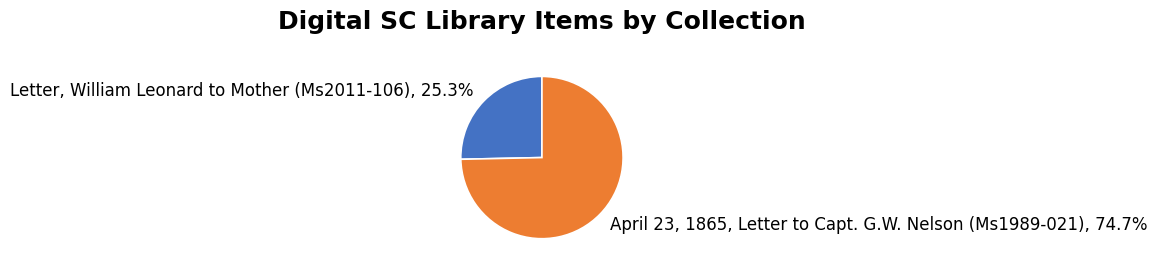

To the nearest percent, what is the difference between the largest and smallest slice percentages?

49%